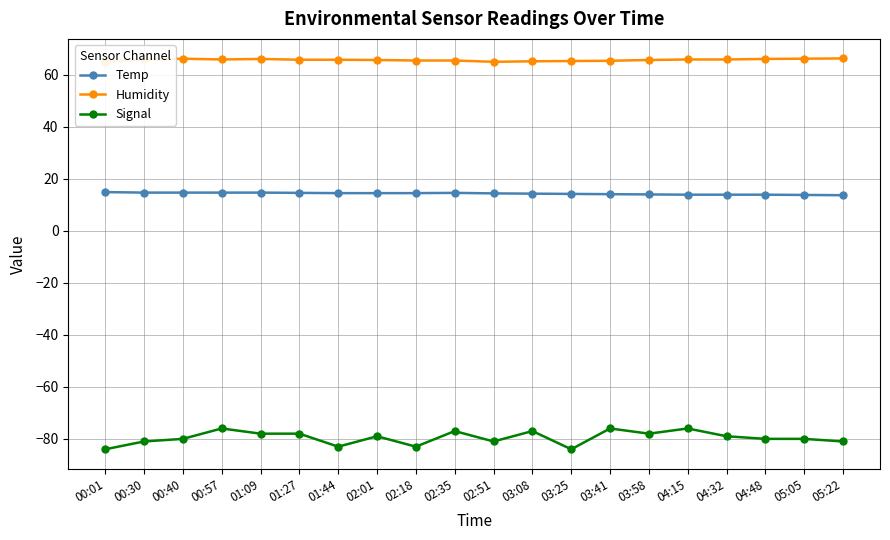

True or false: Signal has a value of -39.7 at 04:15.

False